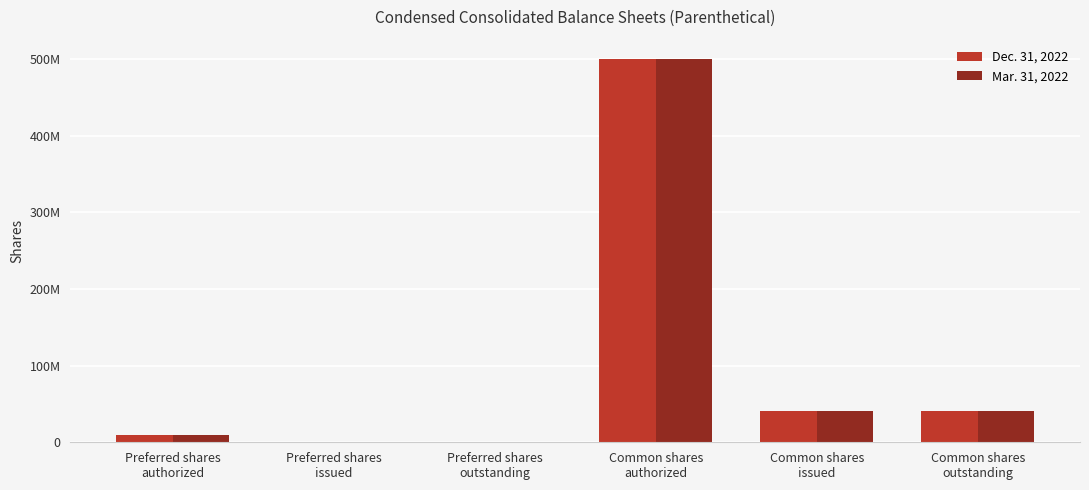

Which series has the widest spread of values?

Dec. 31, 2022